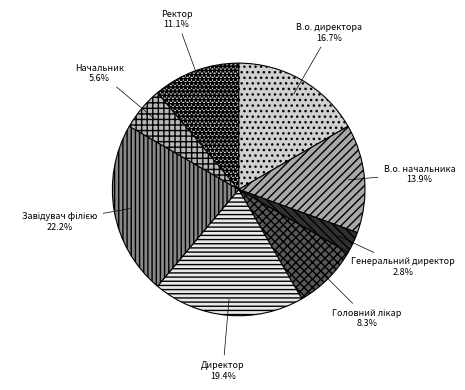

Which has a higher value, В.о. начальника or В.о. директора?

В.о. директора